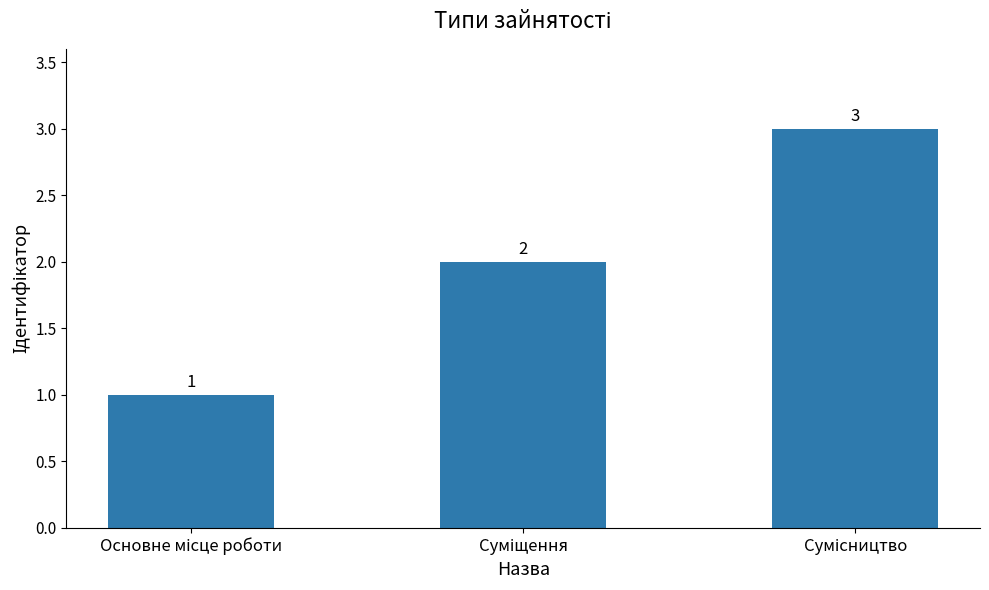

What is the sum of all values?

6